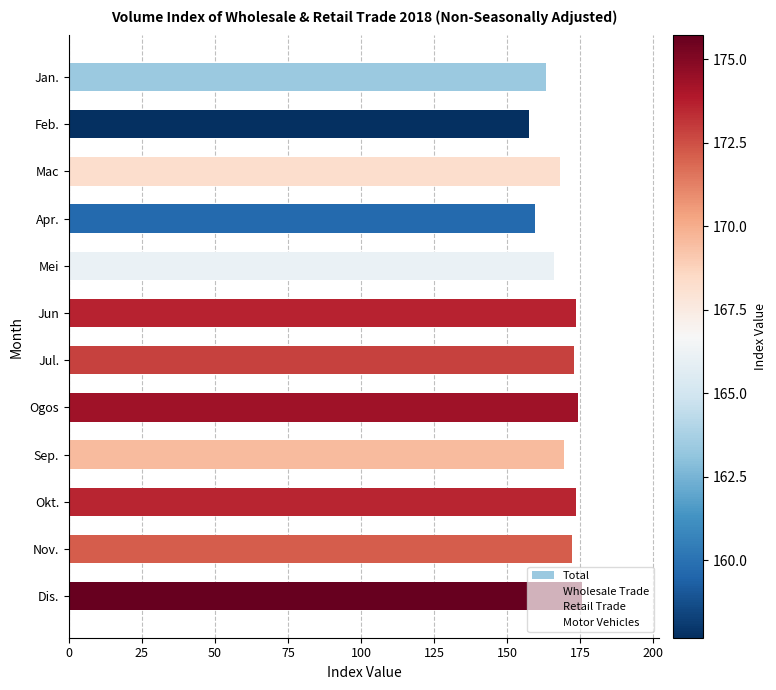

What is the minimum value shown in the chart?

157.7